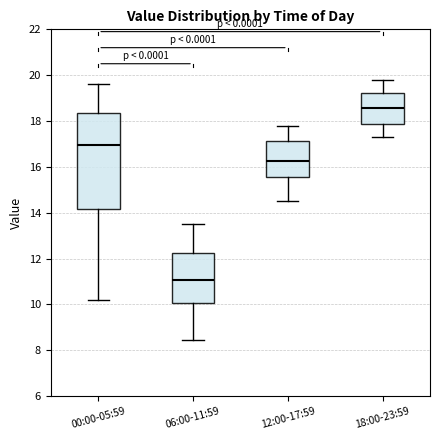

Which box has the lowest median line?

06:00-11:59